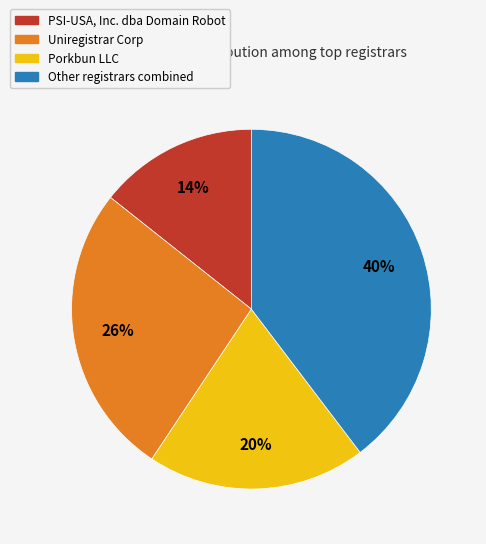

Is there a majority slice in this chart?

No